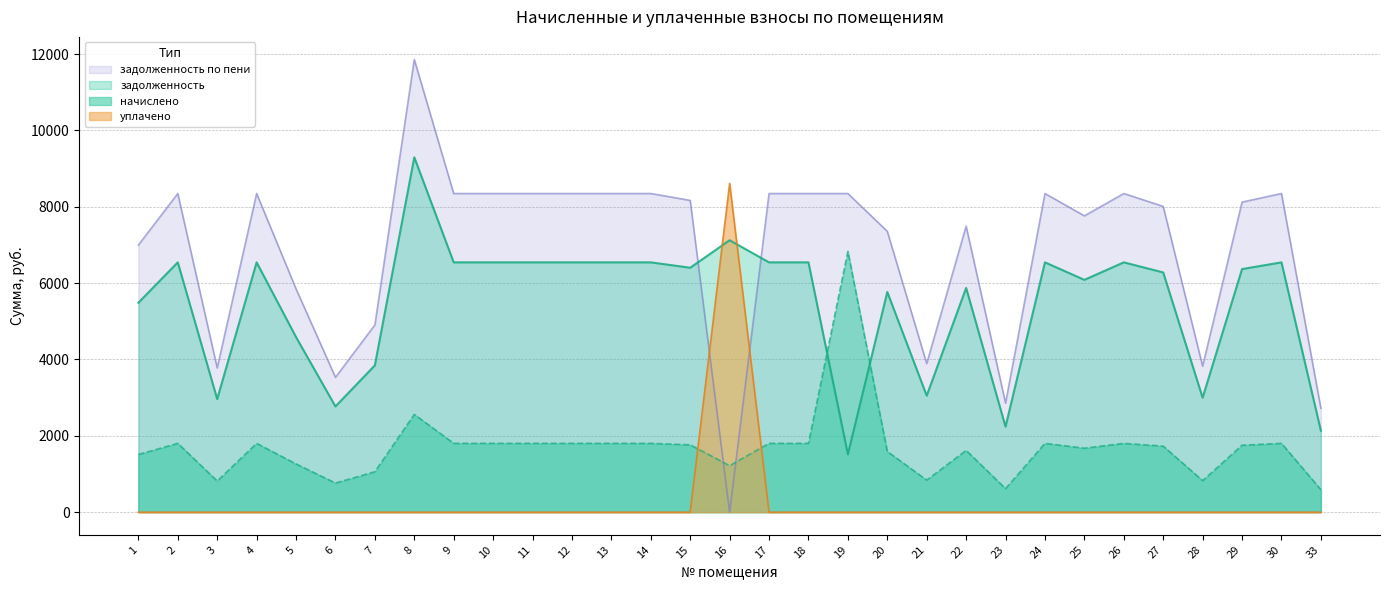

What is the value of the задолженность point at the 6th from the left?

2769.5